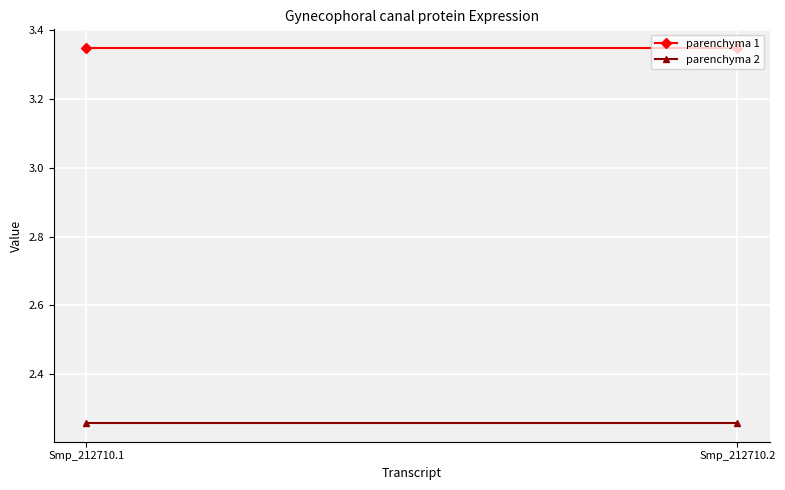

Rank the series by their maximum value, from lowest to highest.

parenchyma 2, parenchyma 1